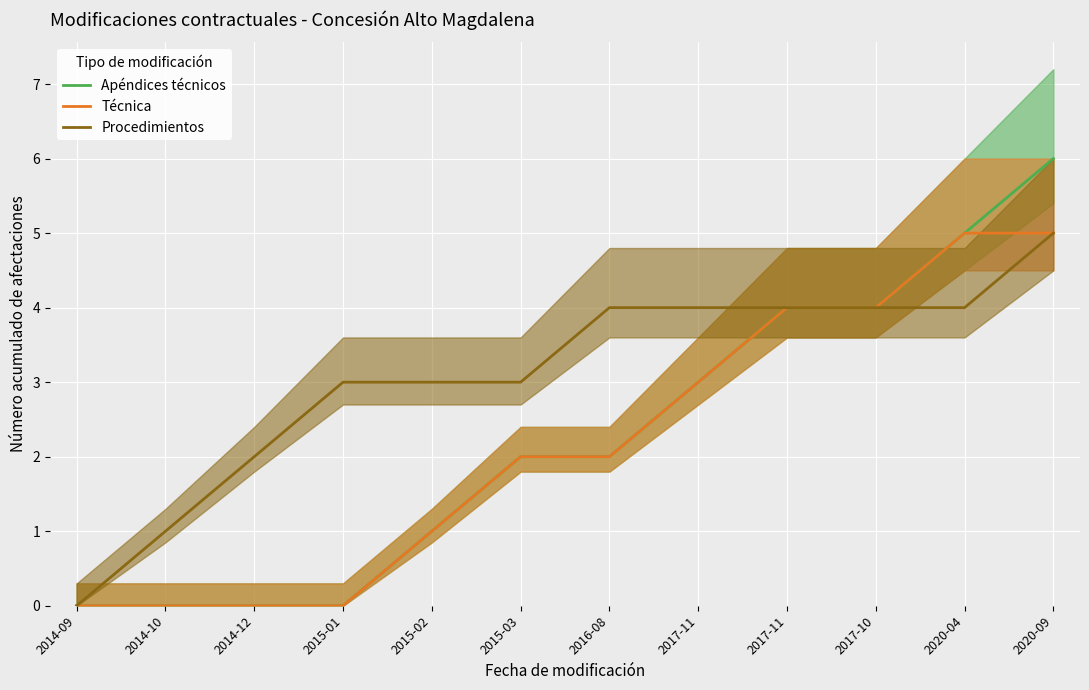

True or false: Procedimientos and Técnica cross at least once.

False